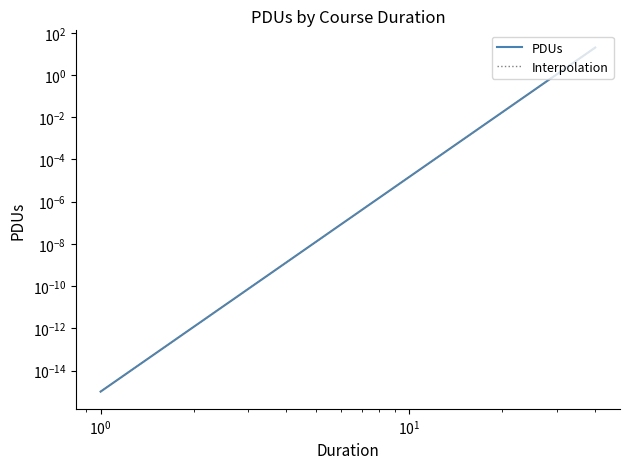

Is the value of PDUs at $\mathdefault{10^{-2}}$ greater than the value of Interpolation at $\mathdefault{10^{-2}}$?

No